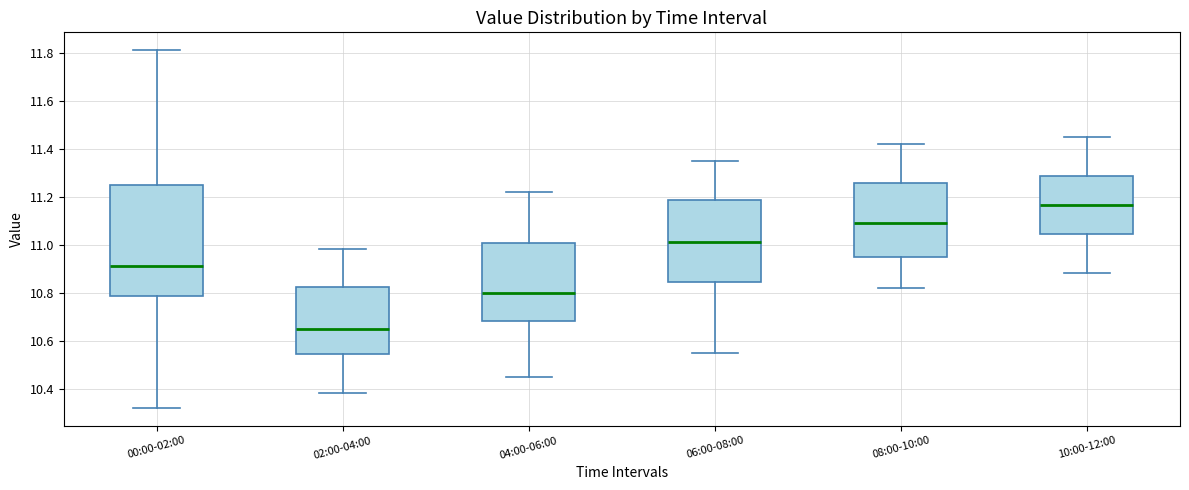

Reading left to right, transcribe this box plot: for each box, give where its median line is, the range the box spans, and where its two whiskers end, as read against the y-axis. The values are not printed on the chart, so give them approximately, as read against the axis.

00:00-02:00: median 10.92, box 10.78 to 11.24, whiskers 10.32 to 11.82
02:00-04:00: median 10.66, box 10.54 to 10.82, whiskers 10.38 to 10.98
04:00-06:00: median 10.80, box 10.68 to 11.00, whiskers 10.46 to 11.22
06:00-08:00: median 11.02, box 10.84 to 11.18, whiskers 10.56 to 11.36
08:00-10:00: median 11.10, box 10.96 to 11.26, whiskers 10.82 to 11.42
10:00-12:00: median 11.16, box 11.04 to 11.28, whiskers 10.88 to 11.46